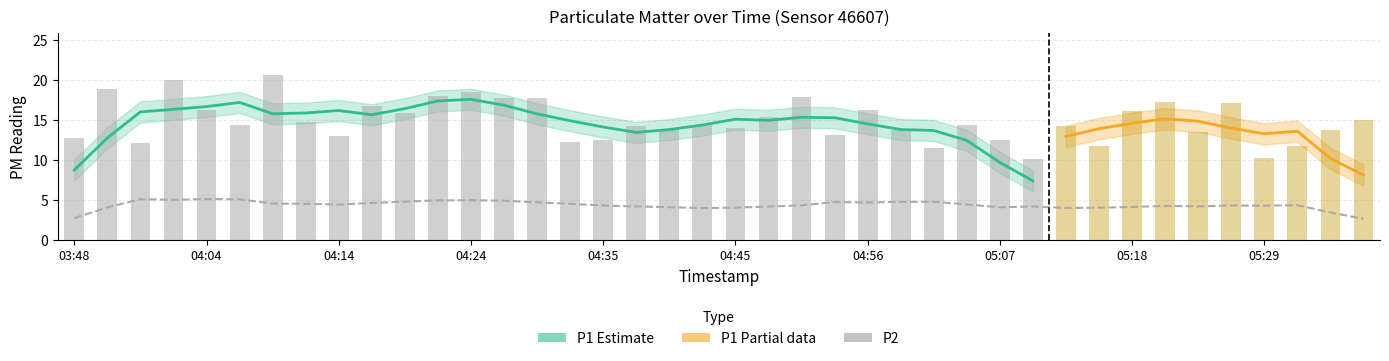

Count the number of categories in the chart.

40